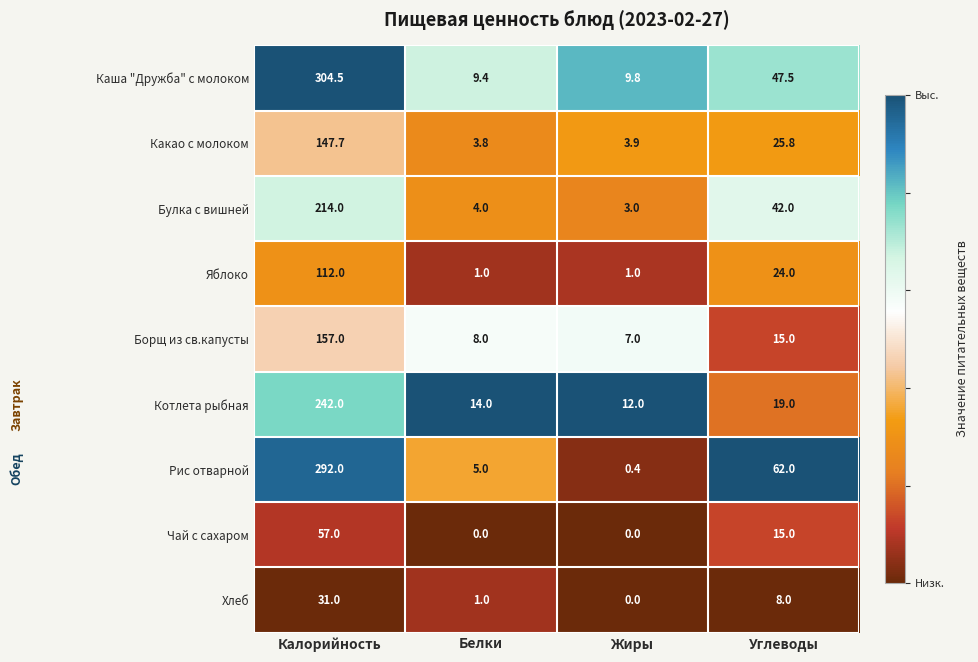

Is it true that Какао с молоком equals 242.1 at Калорийность?

False